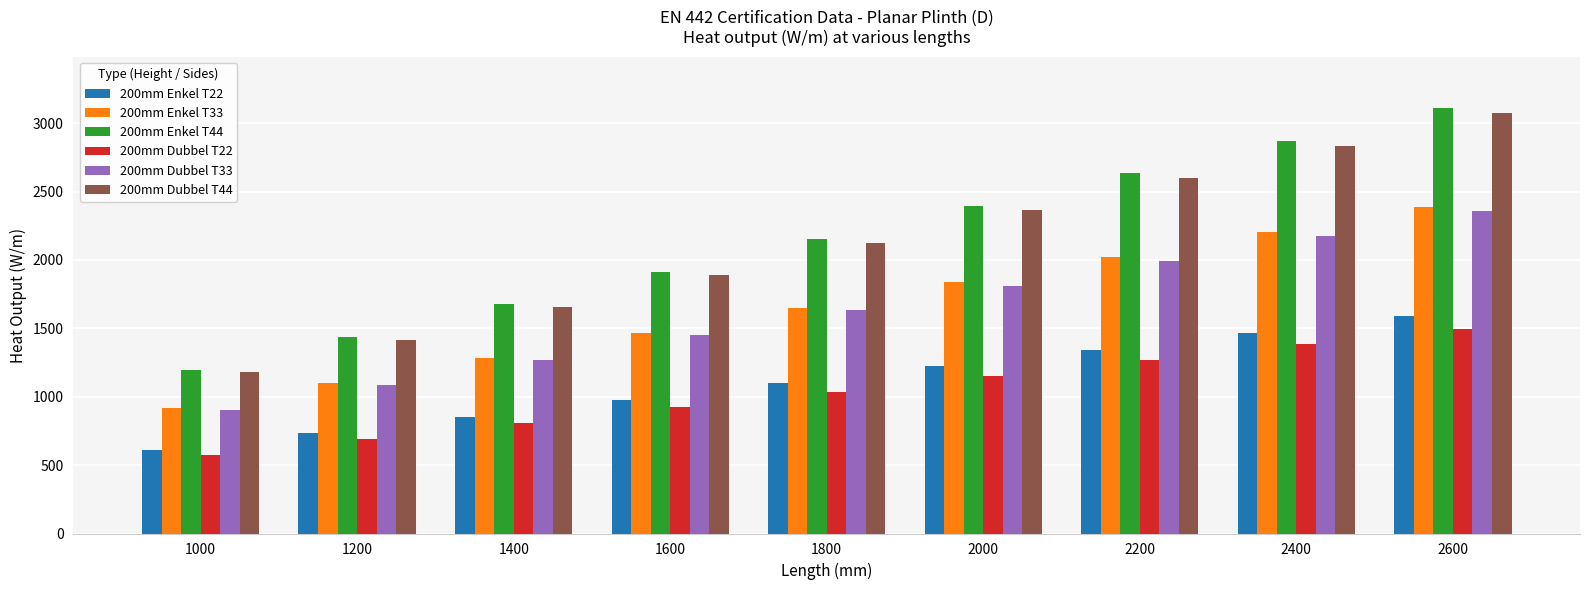

At which category is the sum across all series the highest?

2600